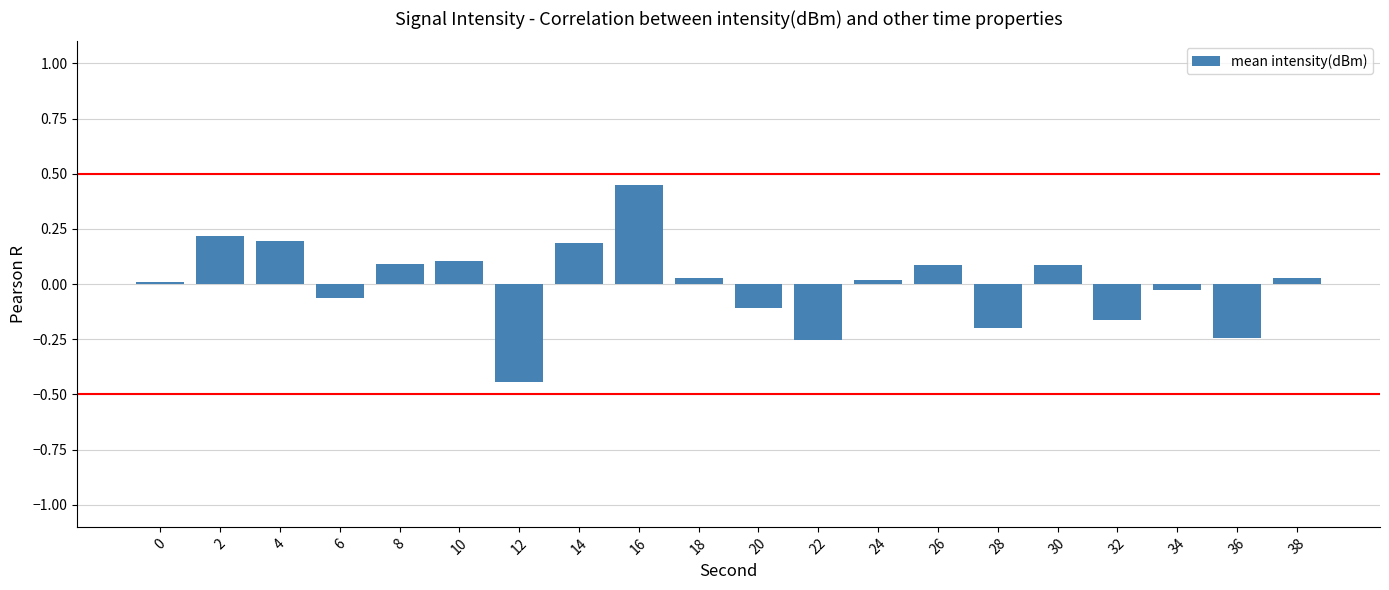

What is the change in value from 4 to 16?

+0.3